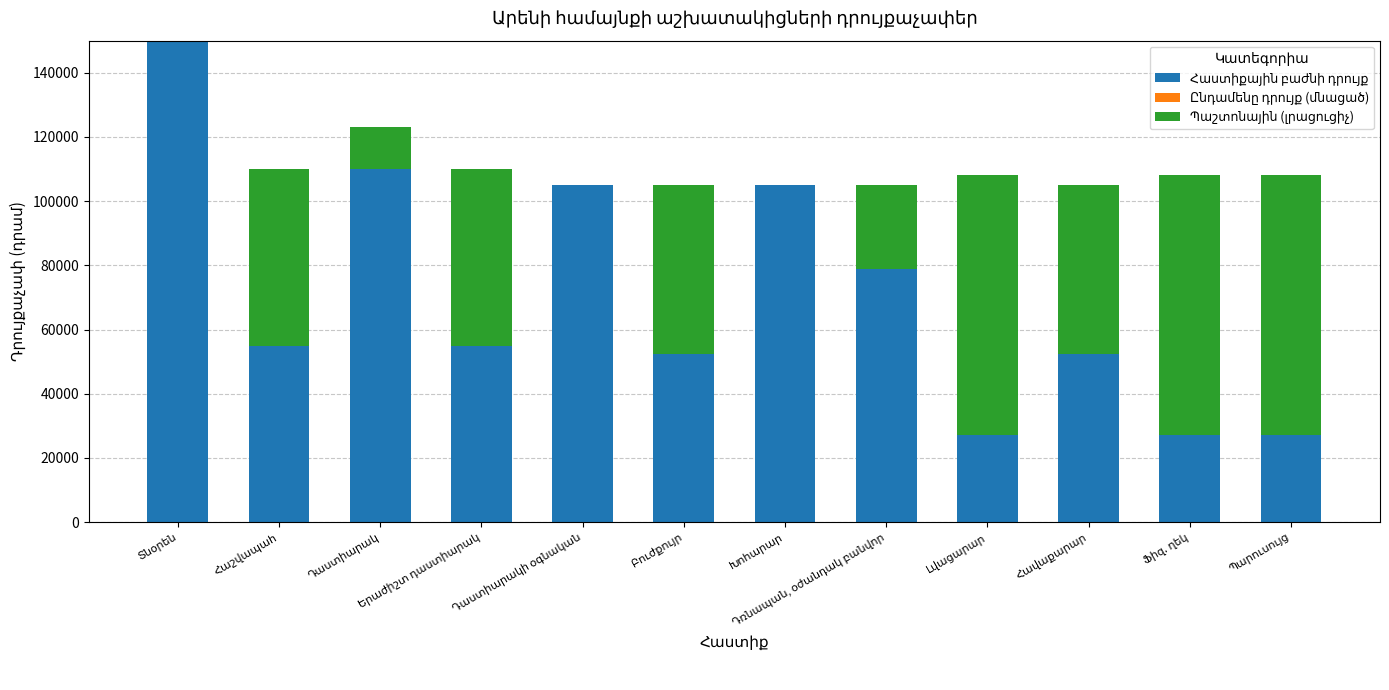

What is the sum of all Հաստիքային բաժնի դրույք values?

857950.0